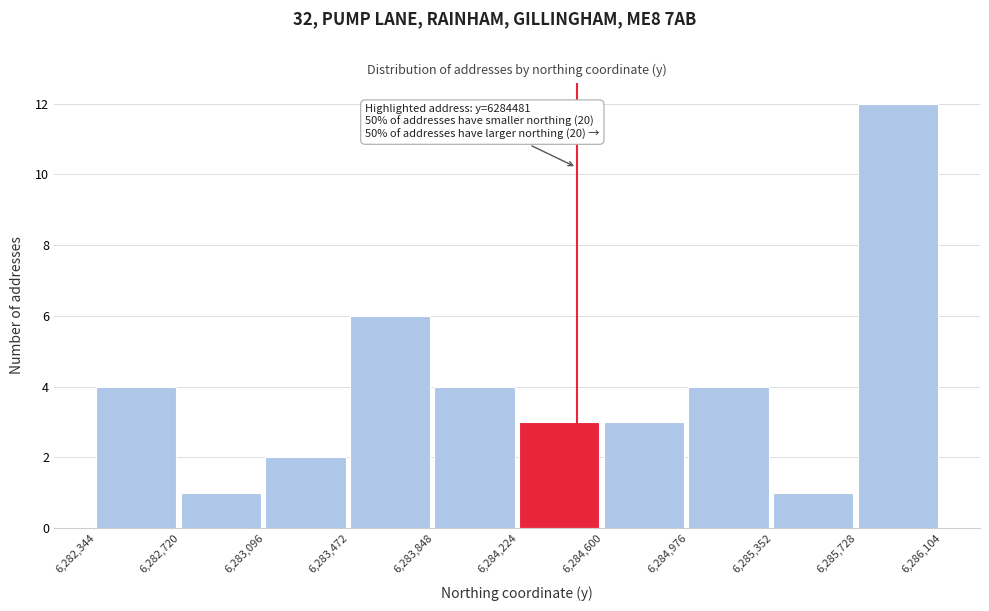

Over which range of the x-axis is the bar tallest?

6,285,728 to 6,286,104